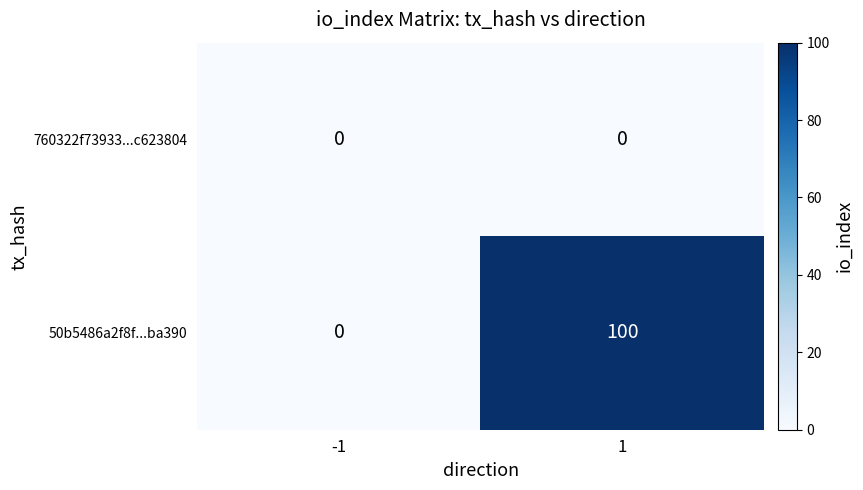

At how many categories does at least one series exceed 85?

1